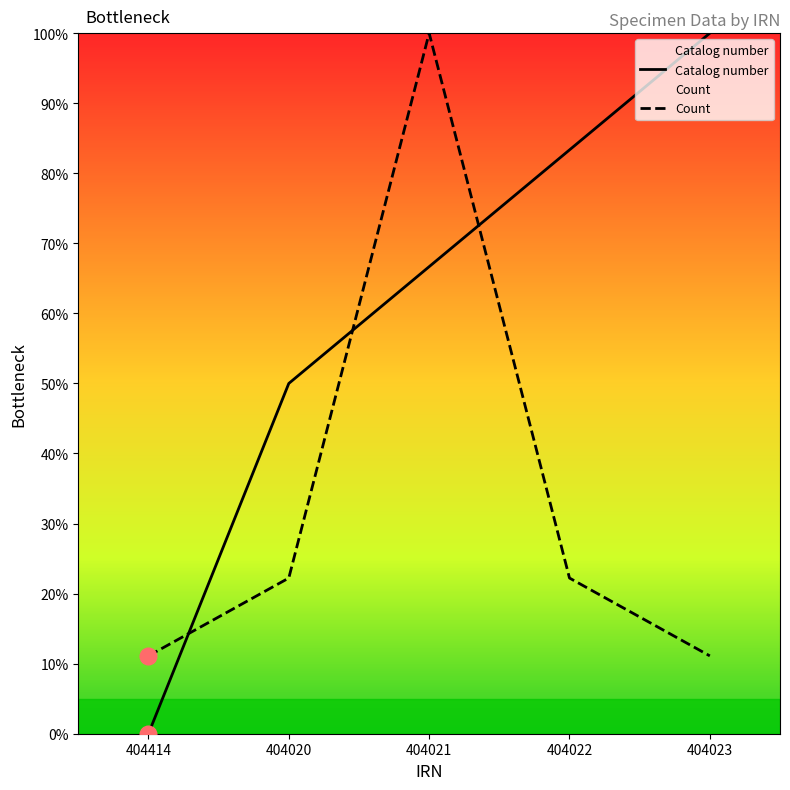

How many lines are shown in the chart?

2